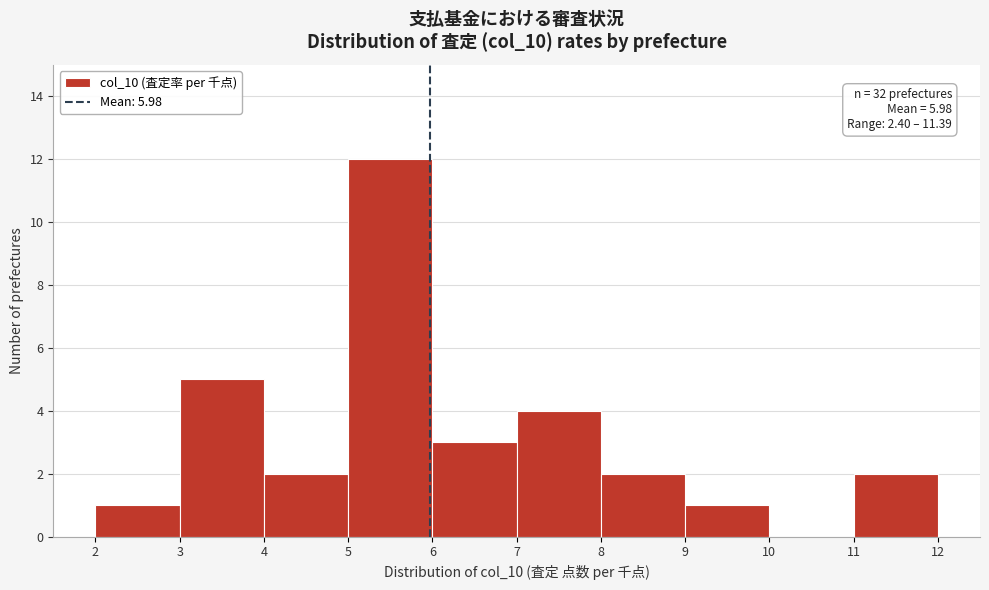

Over which range of the x-axis is the bar tallest?

5 to 6